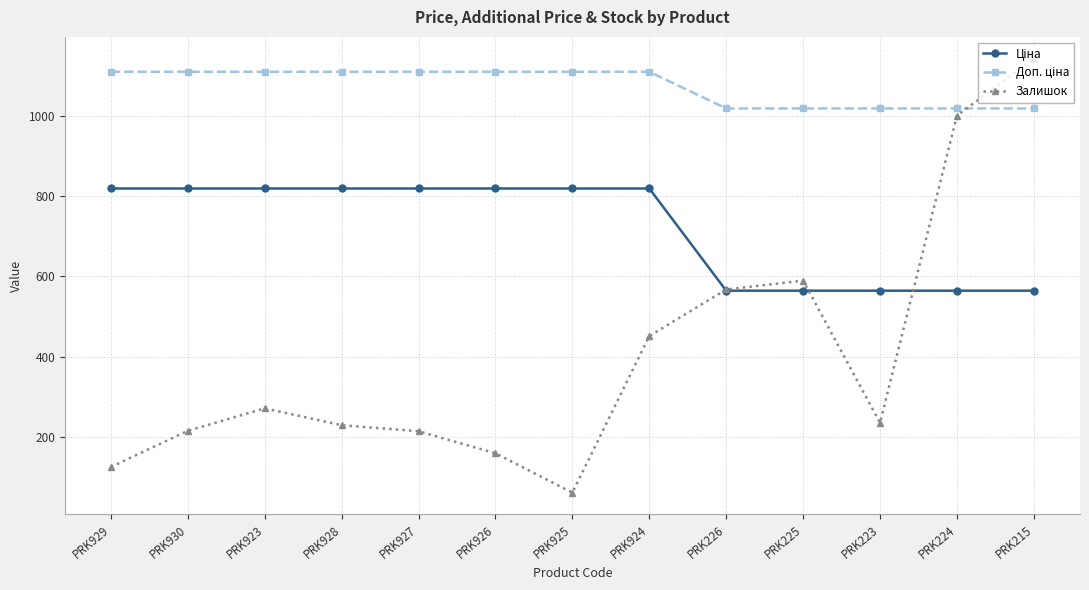

What is the approximate value of Залишок at PRK924?

451.0